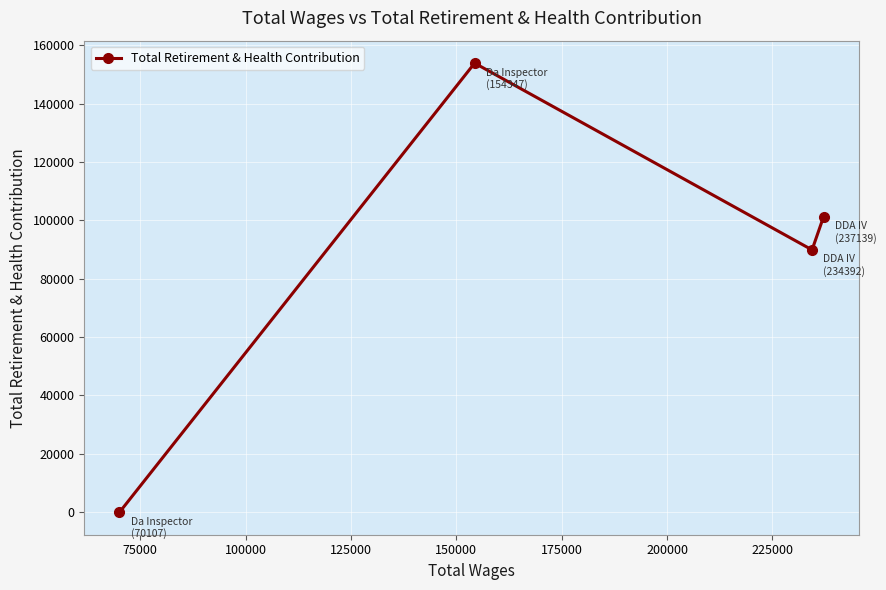

How many points are lower than both their immediate neighbors (excluding endpoints)?

1